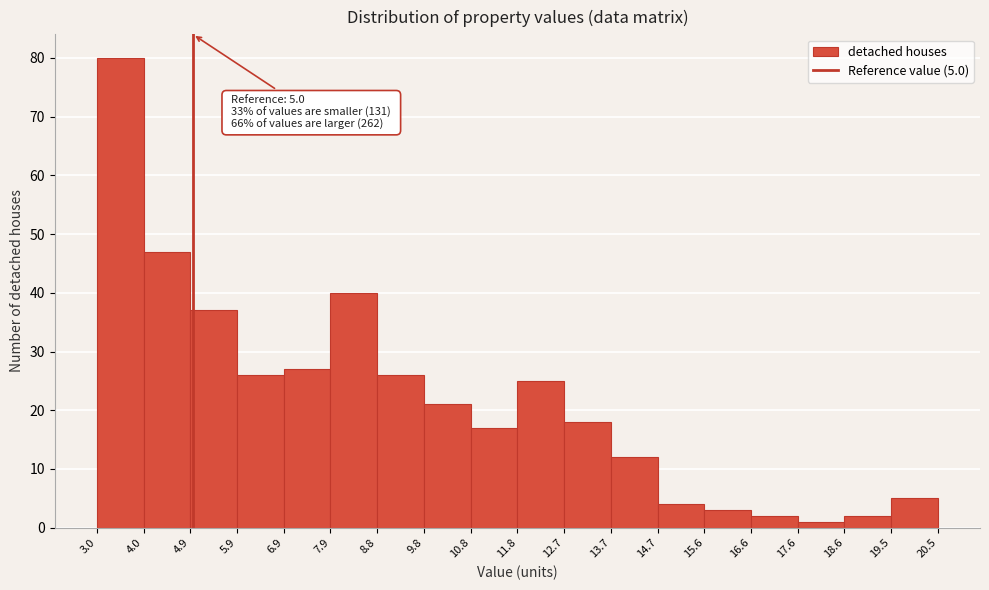

Over which range of the x-axis is the bar tallest?

3.0 to 4.0